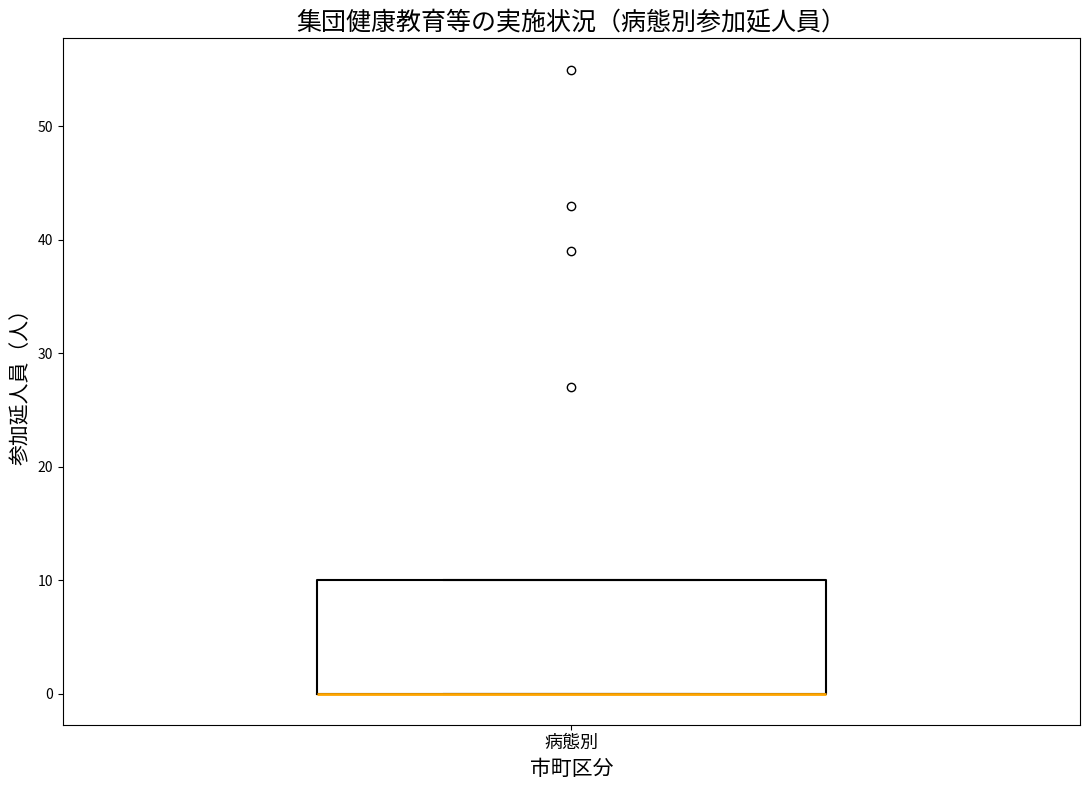

Read this box plot against the y-axis: the position of the median line, the range covered by the box, and the ends of both whiskers. The values are not printed on the chart, so give them approximately, as read against the axis.

median 0 (drawn on the box's lower edge), box 0 to 10, whiskers 0 to 10